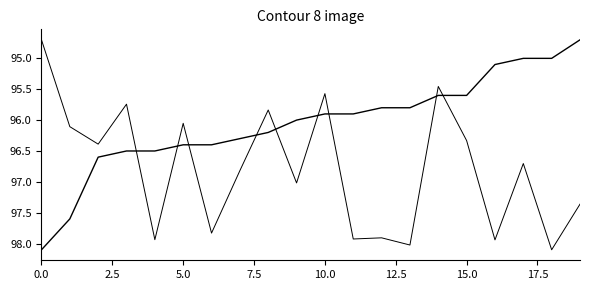

How many lines are shown in the chart?

2